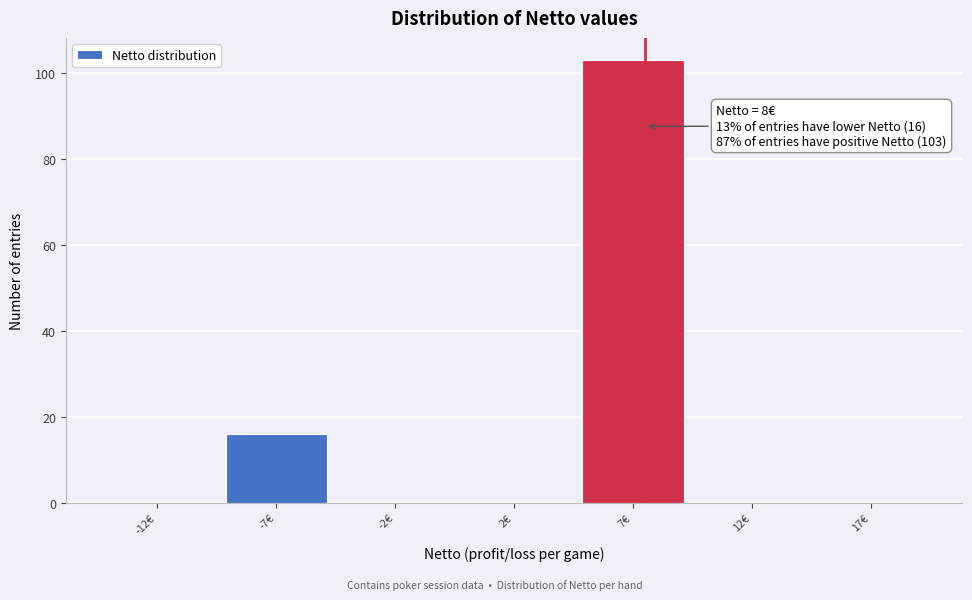

Reading left to right, what are all the values shown in this chart?

-12€=0	-7€=16	-2€=0	2€=0	7€=103	12€=0	17€=0